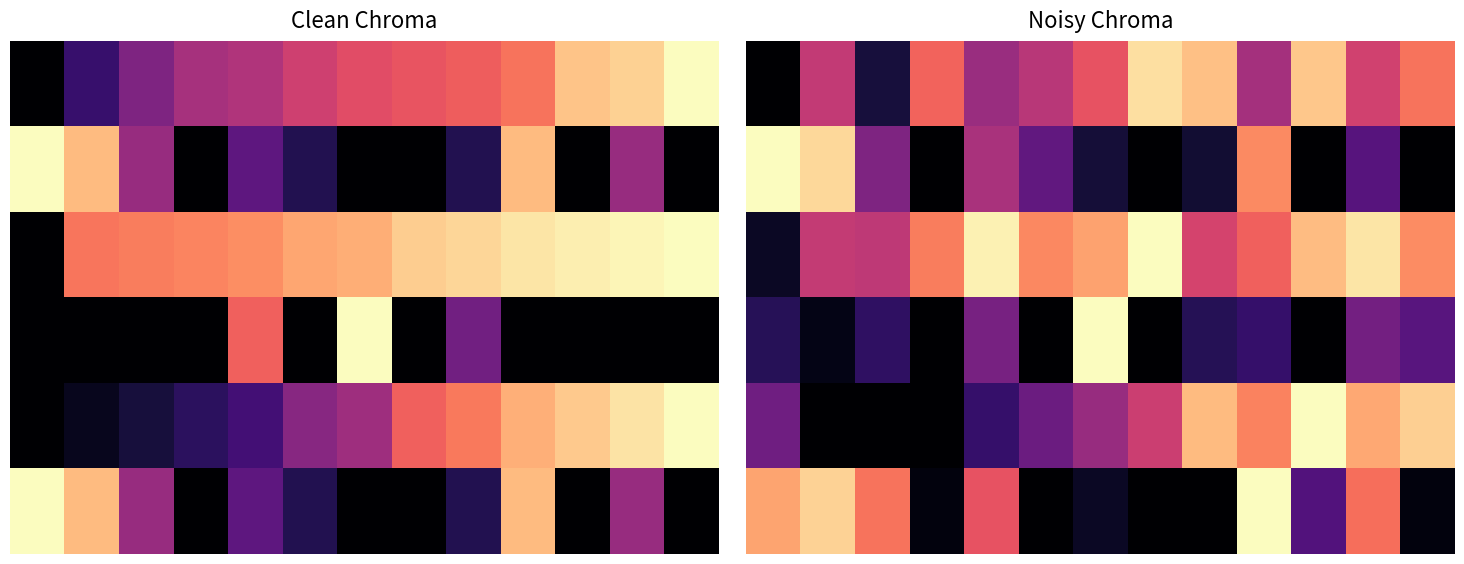

Which series has the largest total across all categories?

2